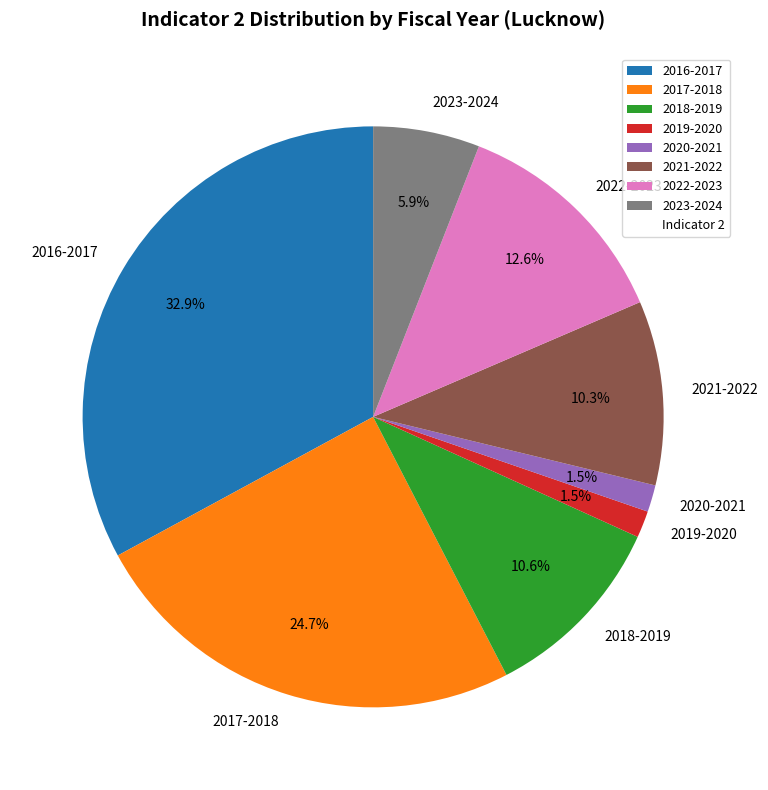

Combined, do 2023-2024 and 2017-2018 account for over 50%?

No